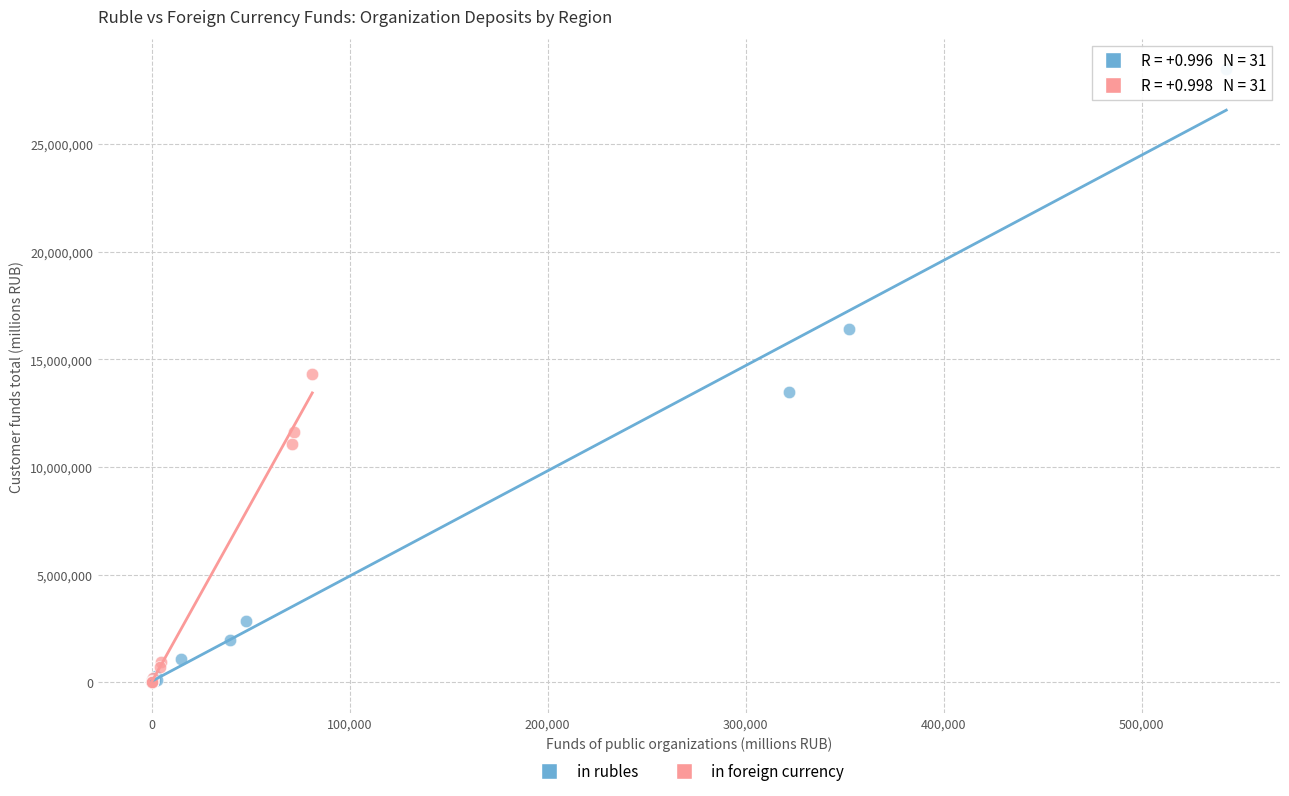

Which series has the largest Y range (max minus min)?

in rubles